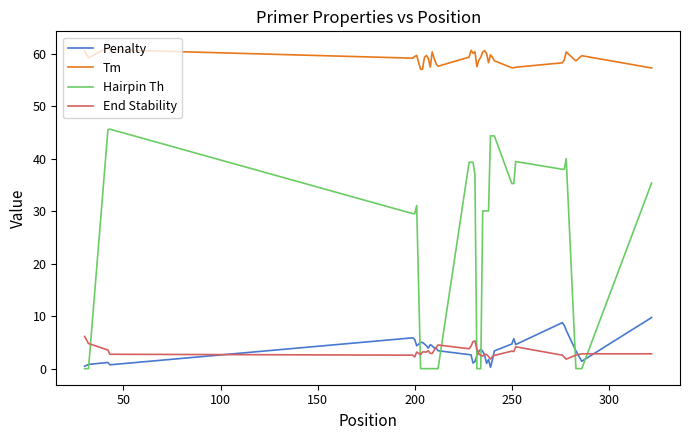

Which series has the largest range (max minus min)?

Hairpin Th